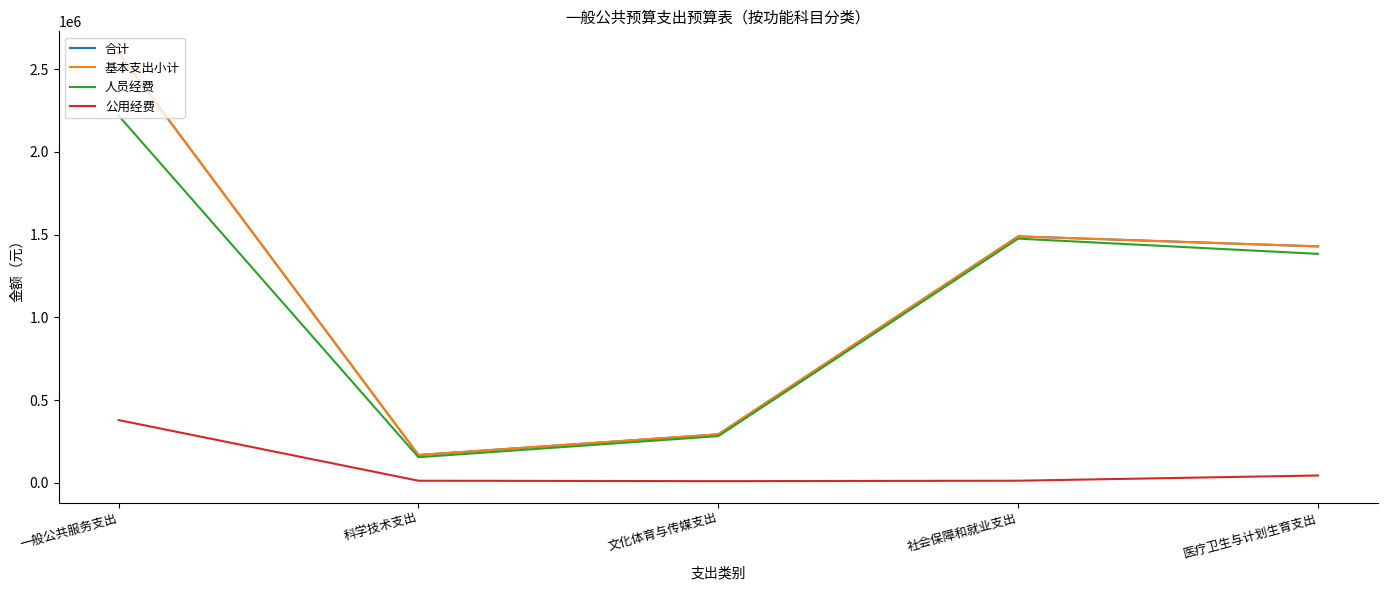

How many lines are shown in the chart?

4